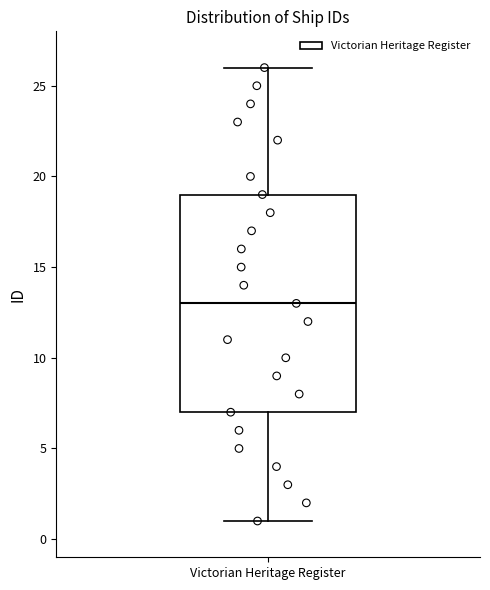

Where does the lower whisker of the box for Victorian Heritage Register end on the y-axis? The values are not printed on the chart, so give them approximately, as read against the axis.

1